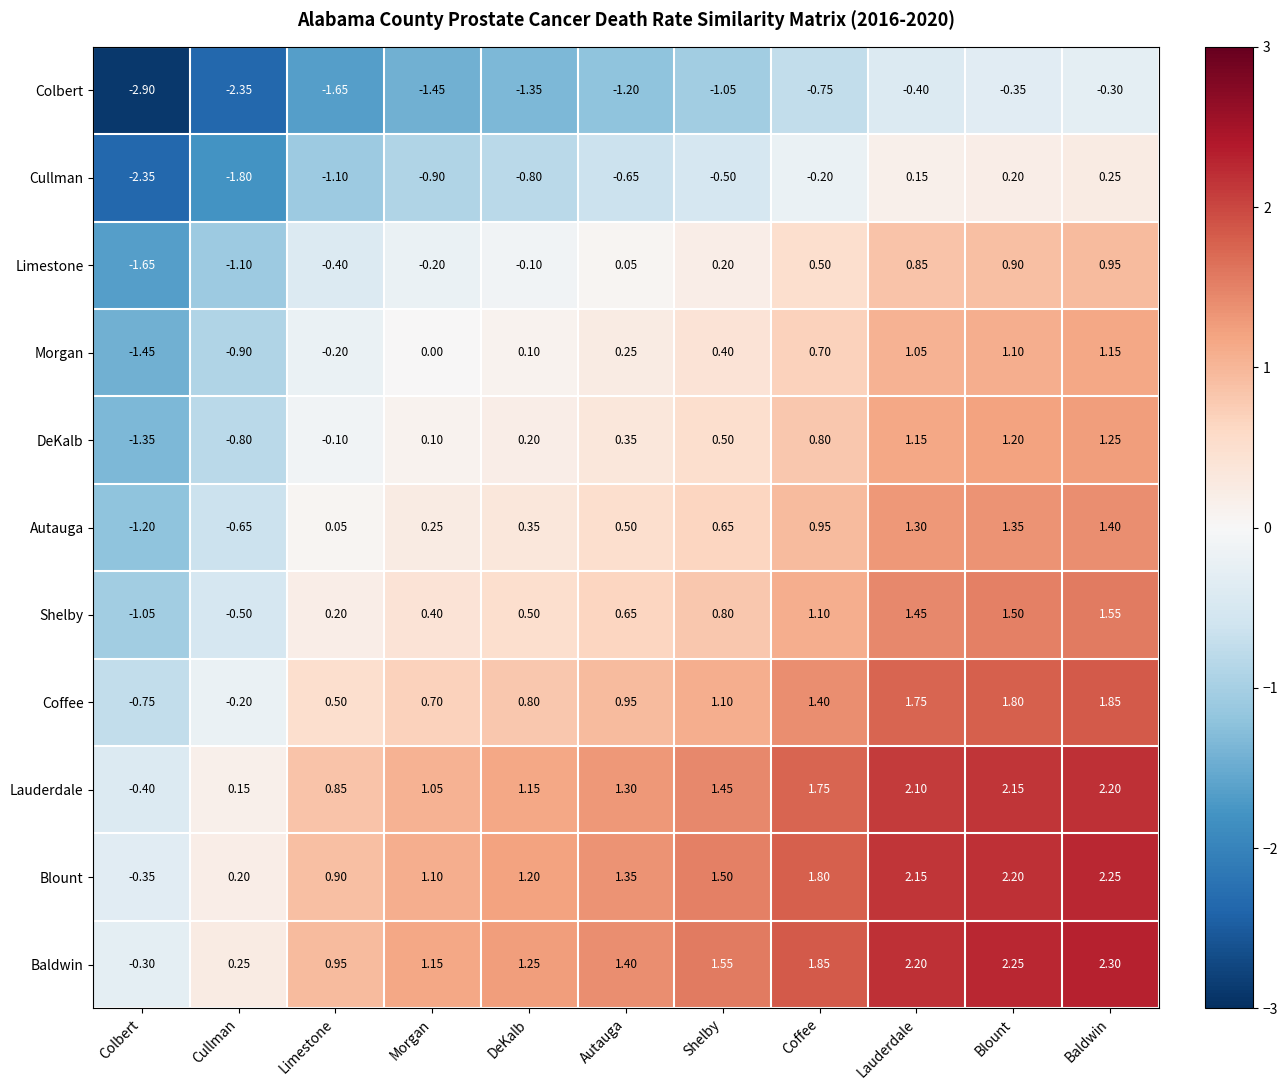

Which category has the highest value across all series?

Baldwin